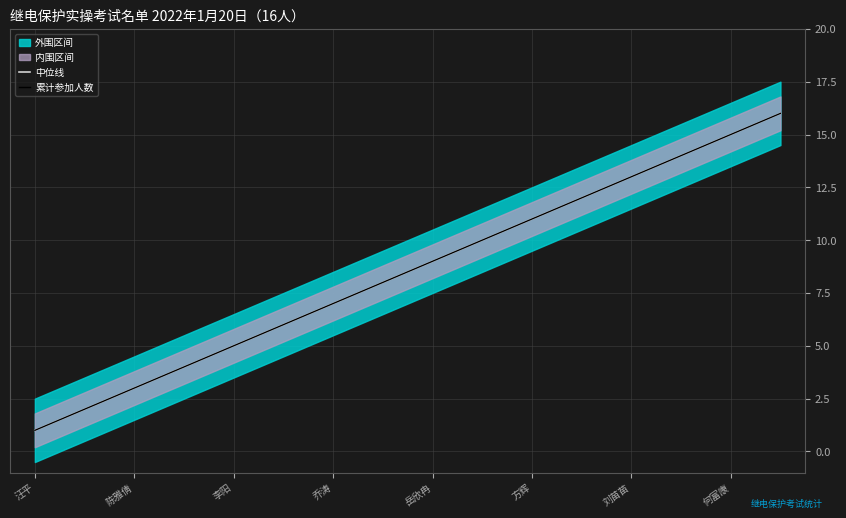

Rank the series at 15 from highest to lowest value.

中位线, 累计参加人数